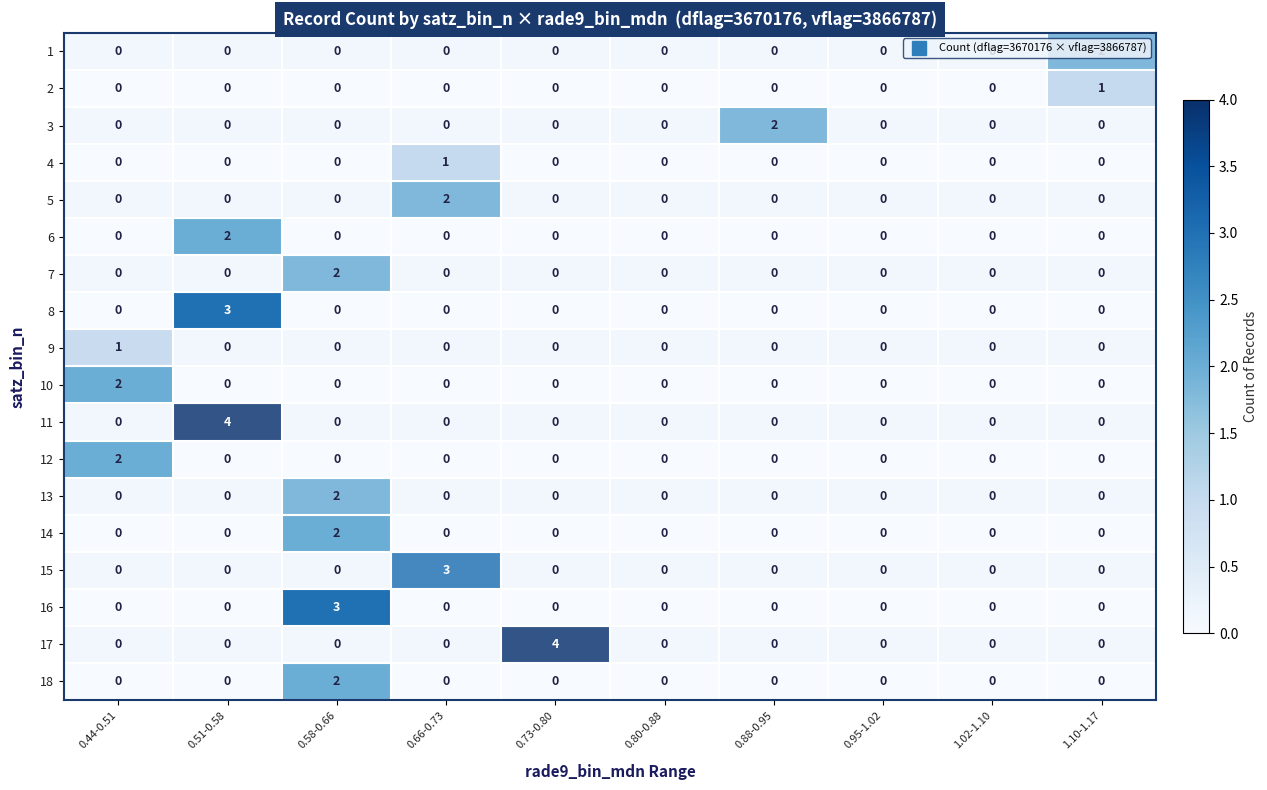

At which category is the sum across all series the highest?

0.58-0.66